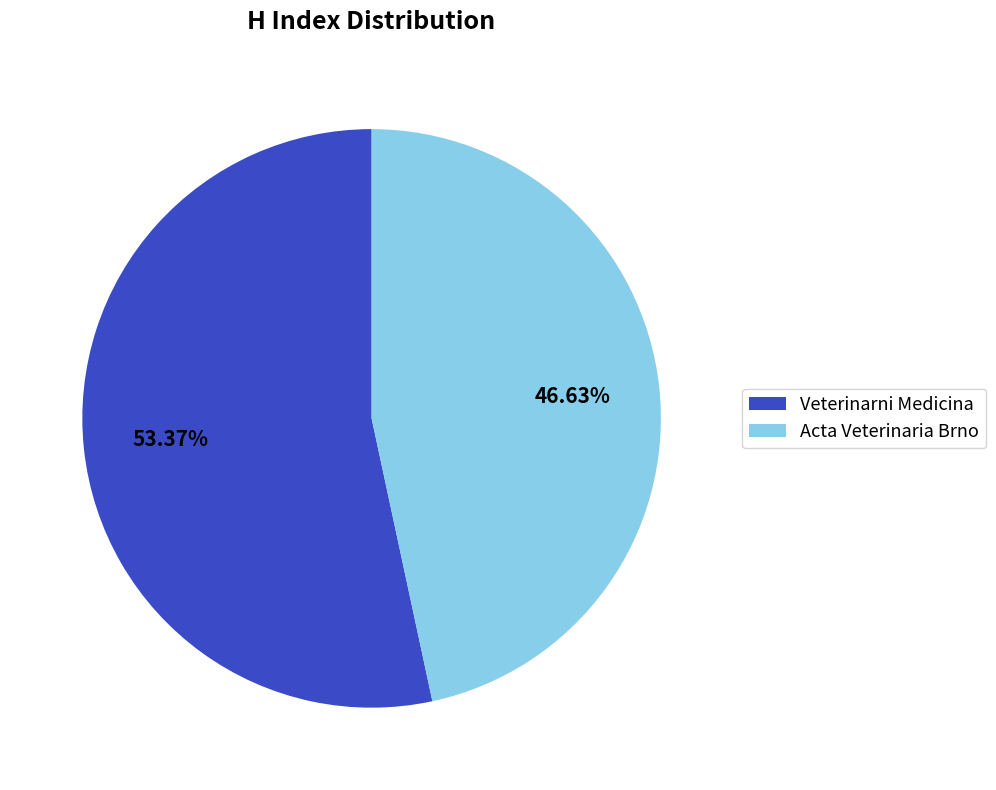

Rank the categories by value from lowest to highest.

Acta Veterinaria Brno, Veterinarni Medicina